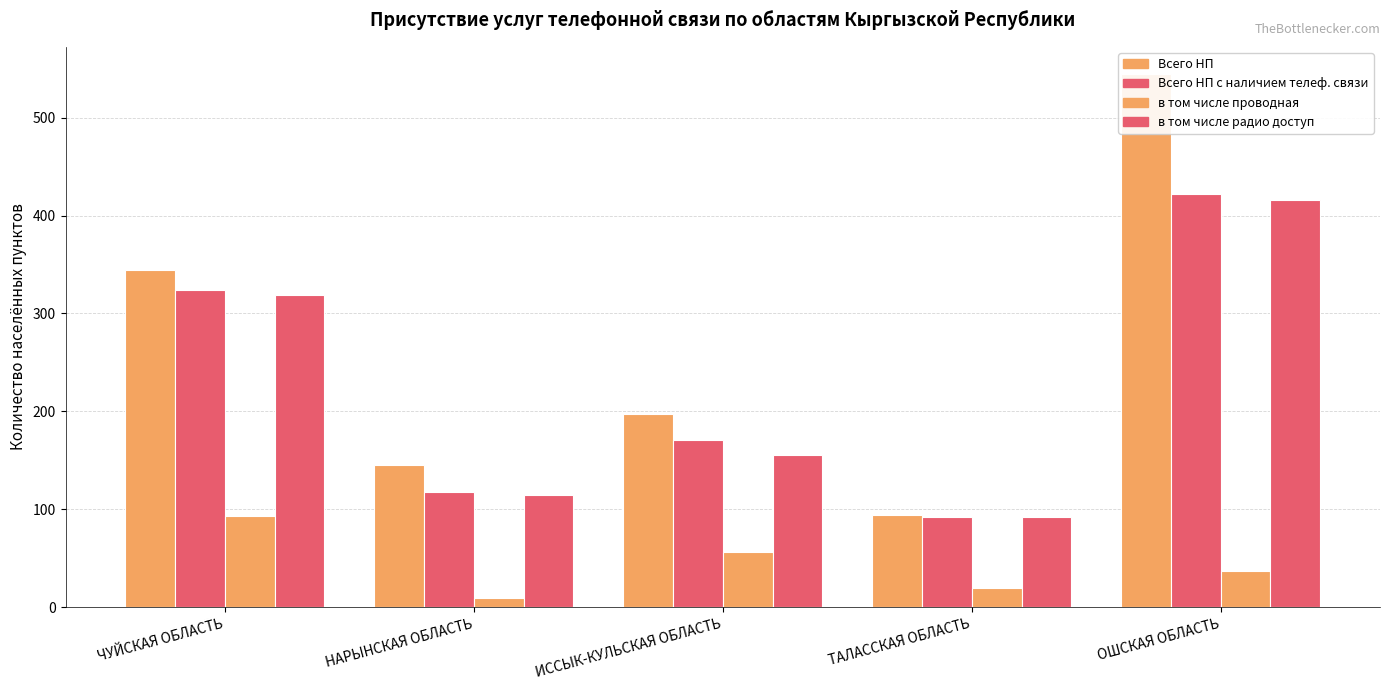

Which series has the largest total across all categories?

Всего НП